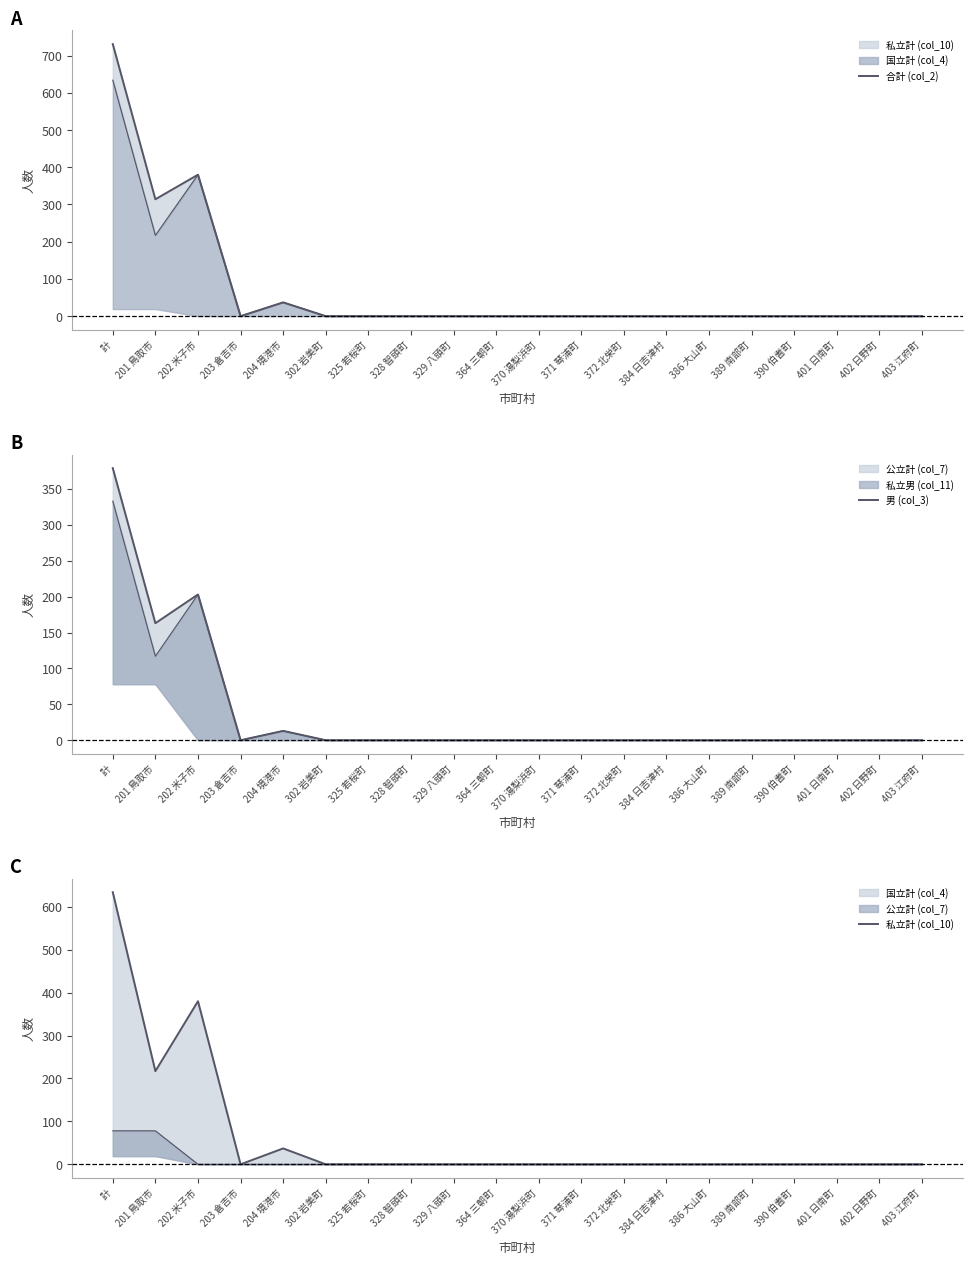

What is the label of the 10th point from the left?

364 三朝町